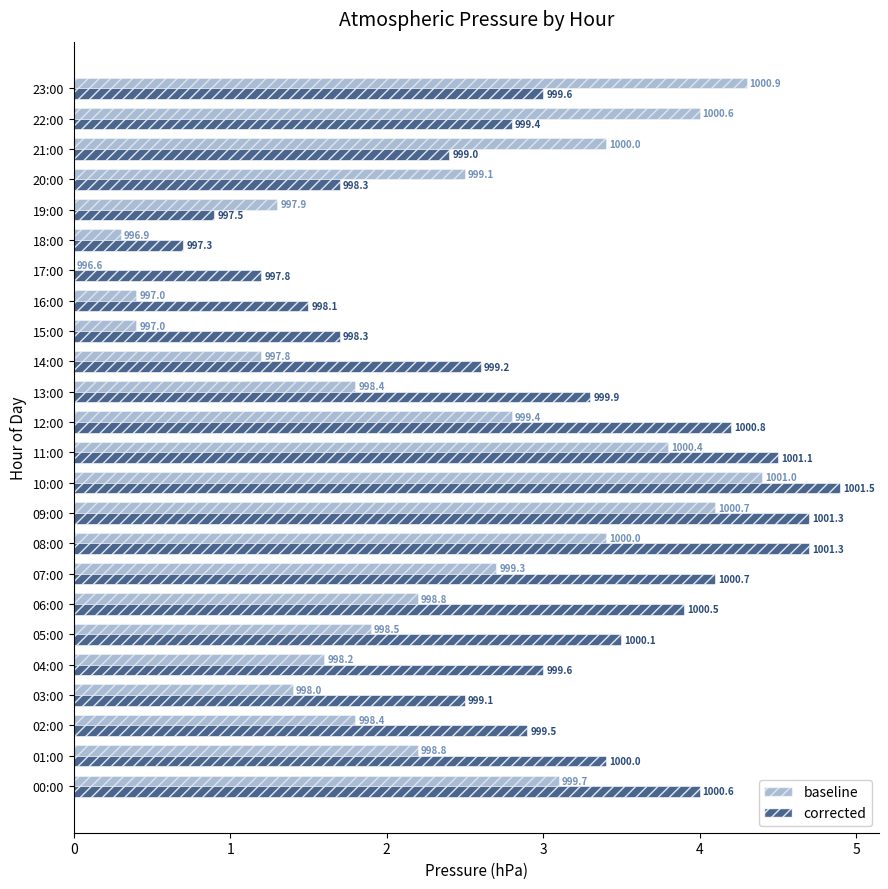

What are all the series names shown in the legend?

baseline, corrected